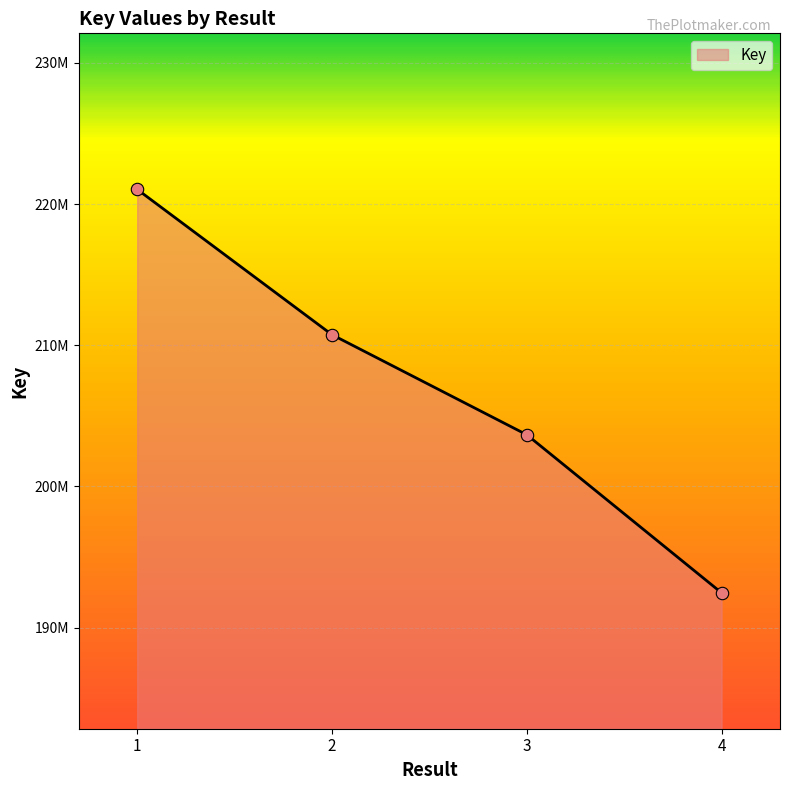

What is the change in value from 2 to 3?

-7084523